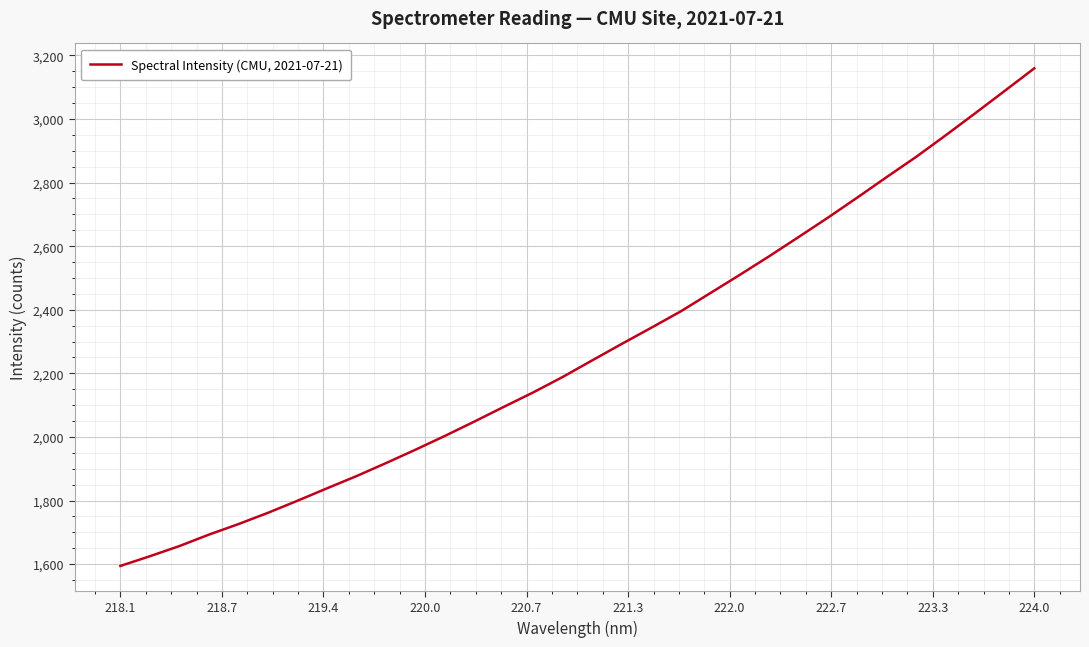

What is the difference between the maximum and minimum values?

1565.1